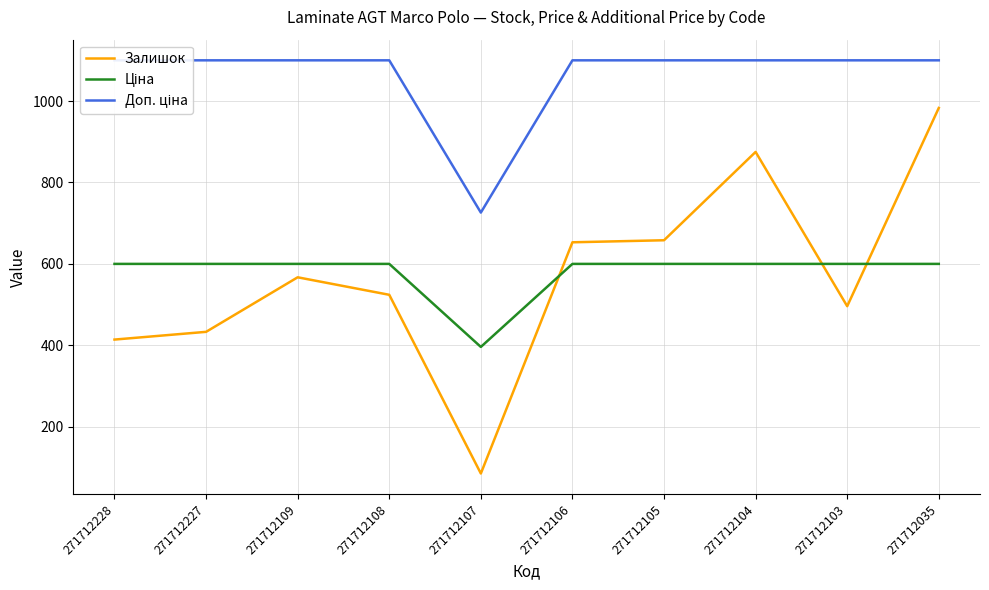

The Доп. ціна series shows 1100.0 at 271712109. True or false?

True